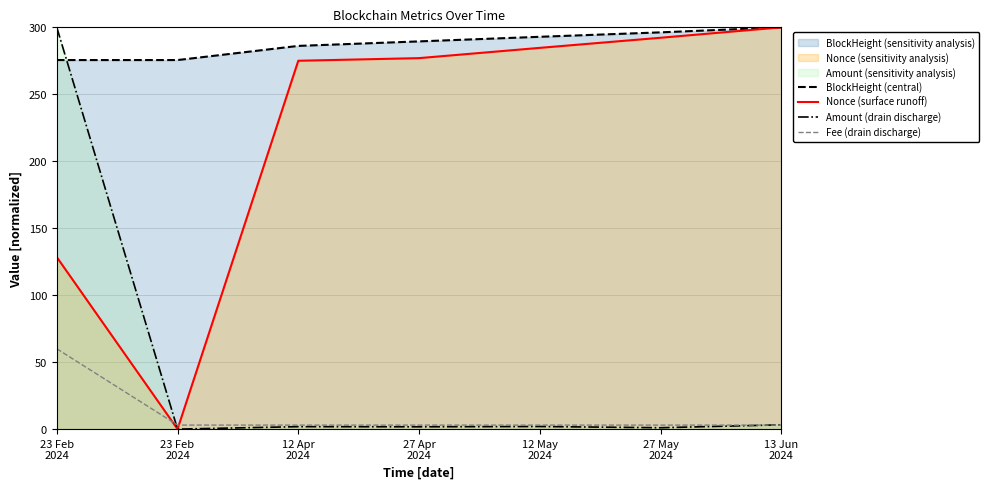

How many data points in Amount (drain discharge) are above 1?

6